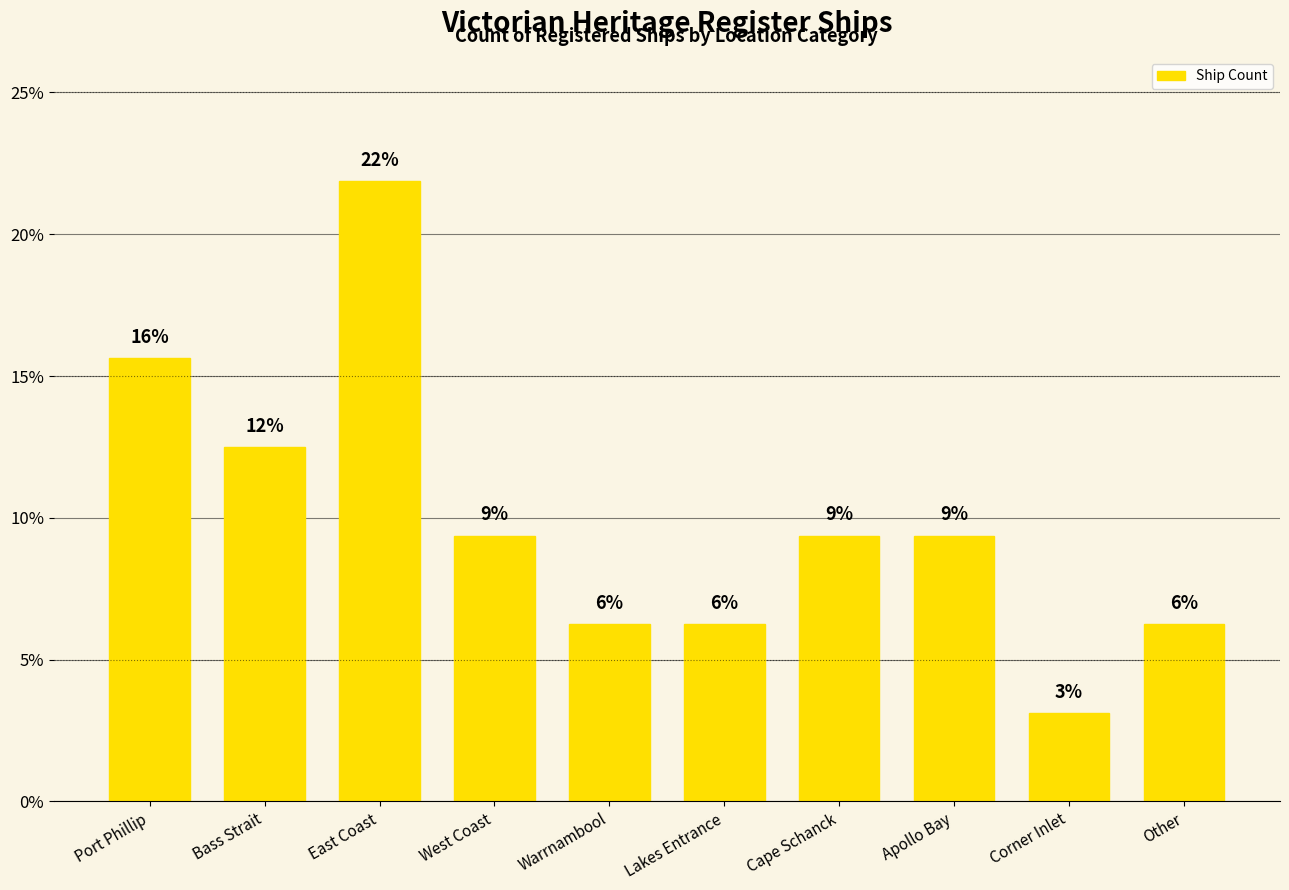

At which label does the data first exceed 9?

Port Phillip